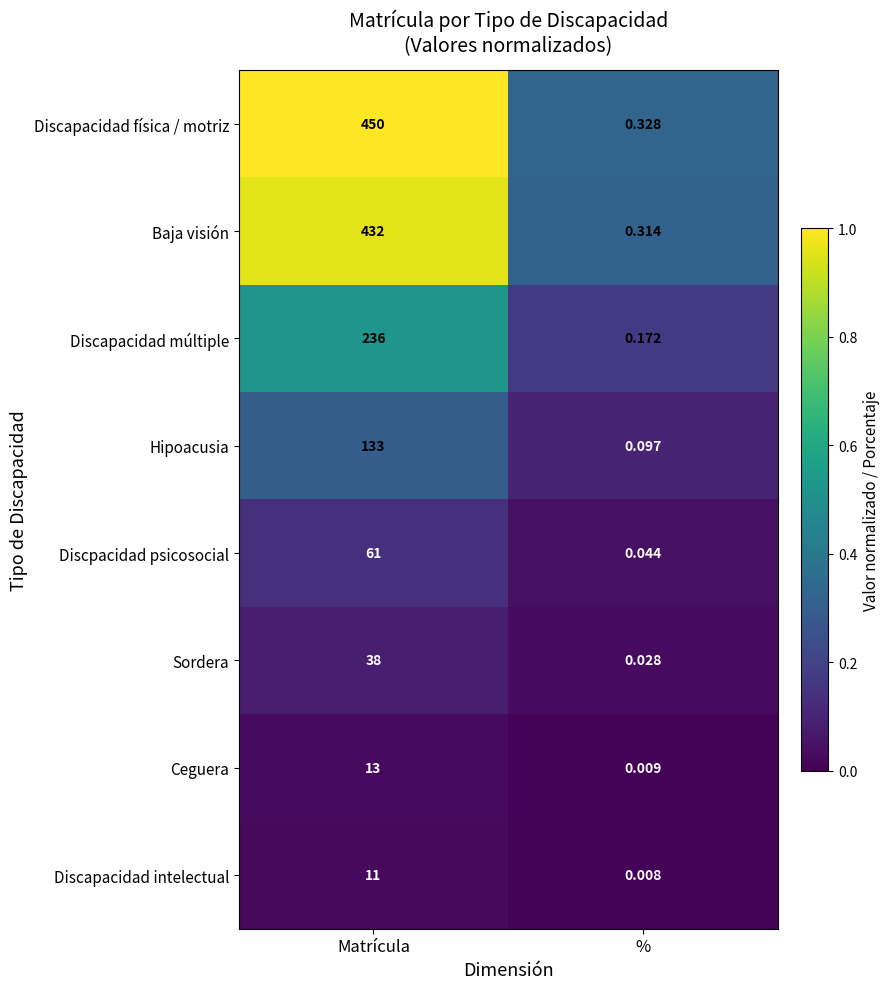

Rank the categories by Discapacidad intelectual value from highest to lowest.

Matrícula, %